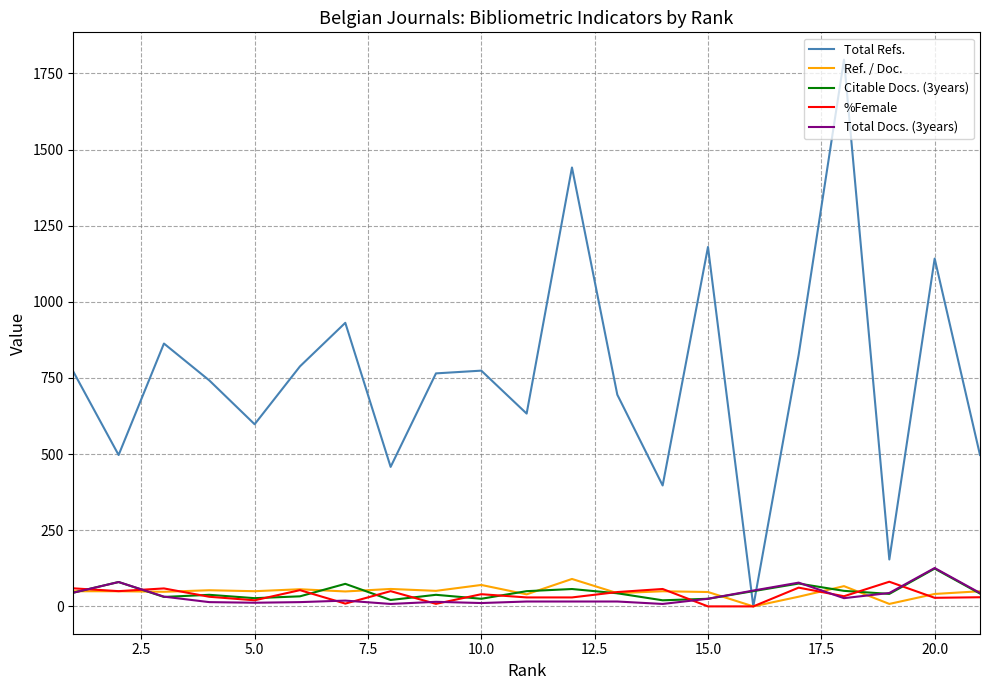

Which series has the largest total across all categories?

Total Refs.